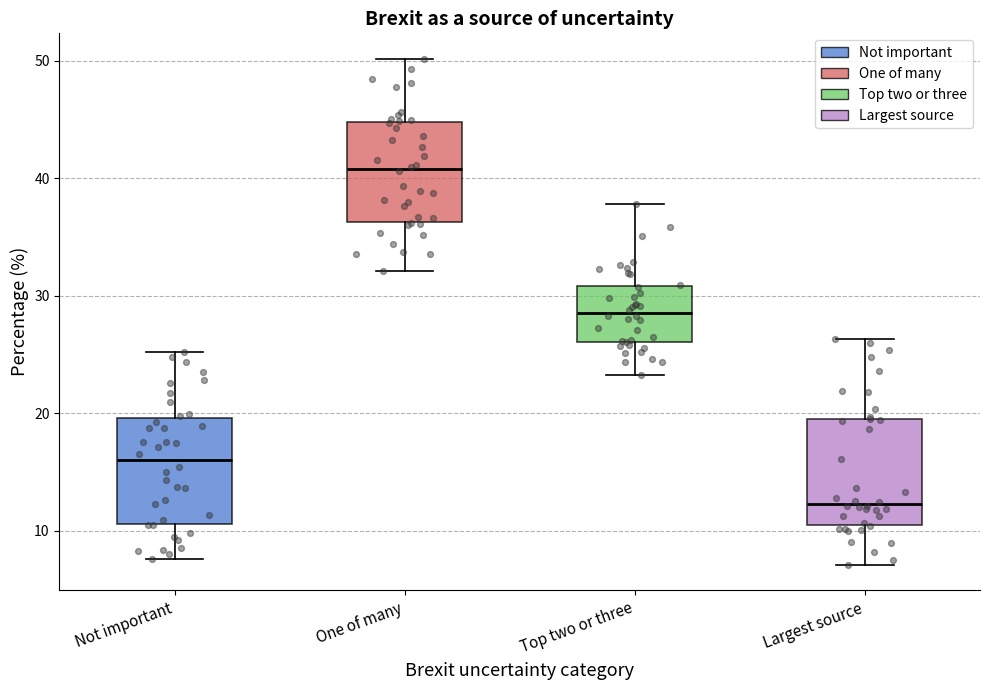

Reading left to right, transcribe this box plot: for each box, give where its median line is, the range the box spans, and where its two whiskers end, as read against the y-axis. The values are not printed on the chart, so give them approximately, as read against the axis.

Not important: median 16, box 11 to 20, whiskers 8 to 25
One of many: median 41, box 36 to 45, whiskers 32 to 50
Top two or three: median 29, box 26 to 31, whiskers 23 to 38
Largest source: median 12, box 10 to 19, whiskers 7 to 26